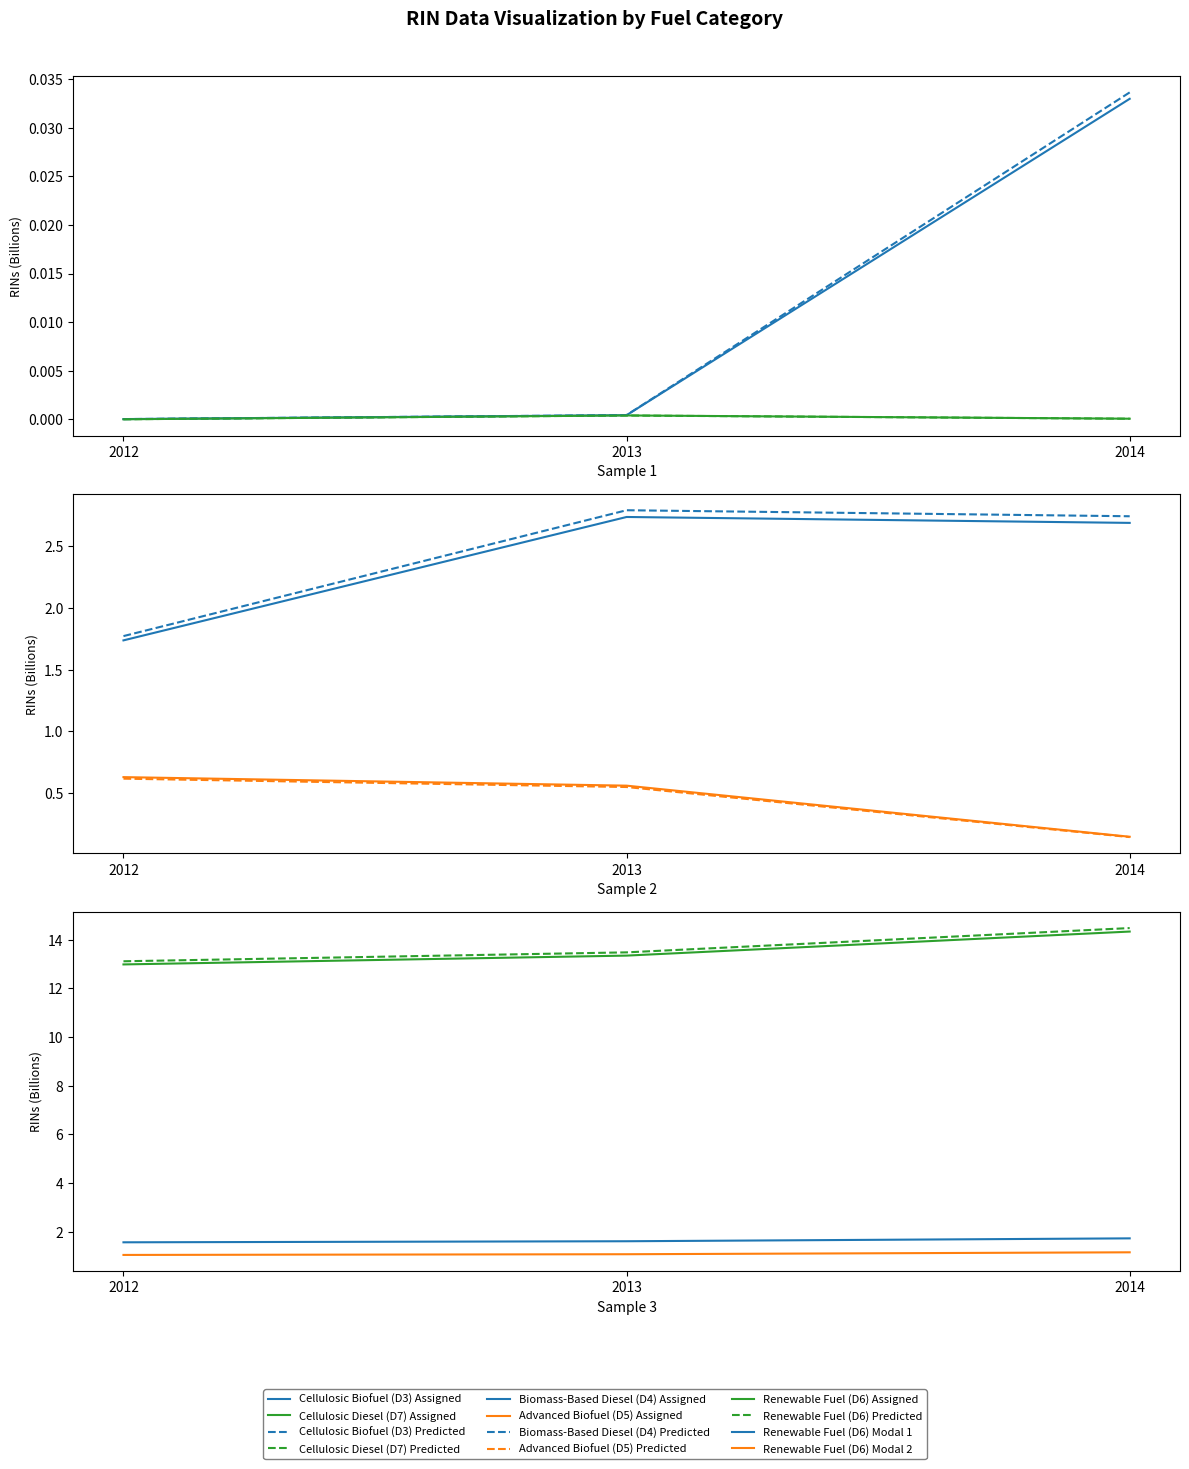

Which series has the widest spread of values?

Biomass-Based Diesel (D4) Assigned